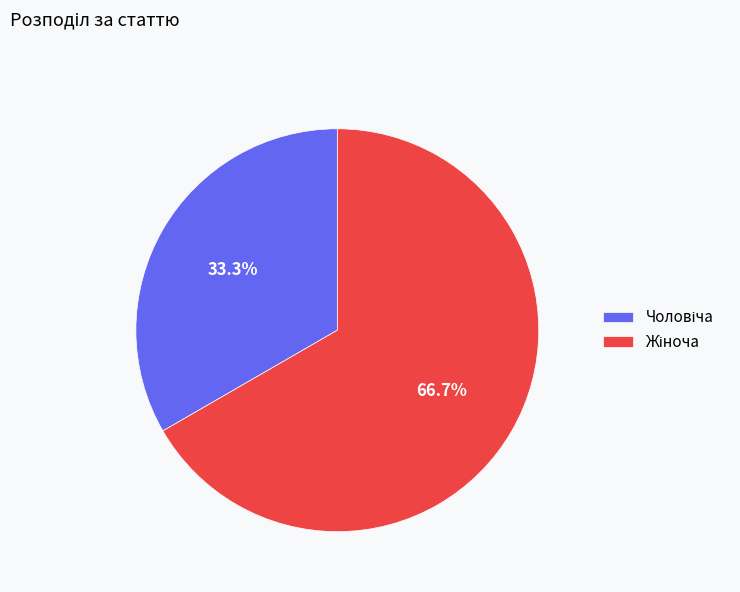

Is there a majority slice in this chart?

Yes